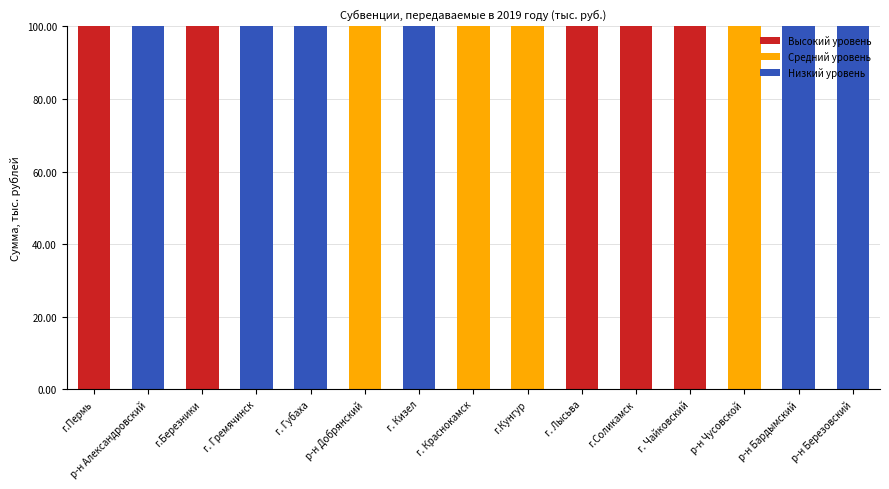

The value of Высокий уровень at г. Лысьва is 168. True or false?

False